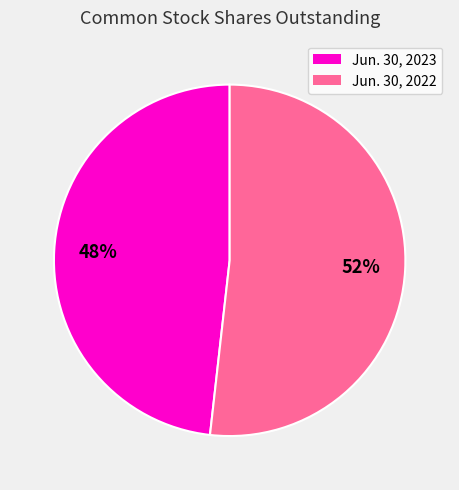

How many slices are in this pie chart?

2